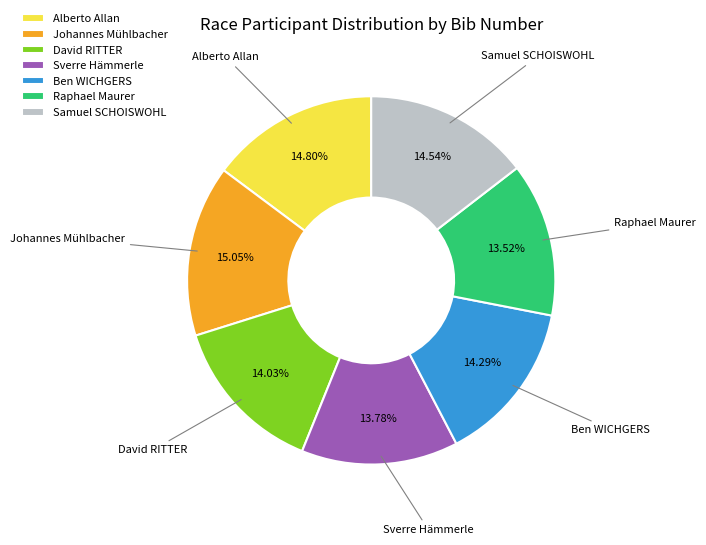

The Johannes Mühlbacher slice represents 28% of the pie. True or false?

False